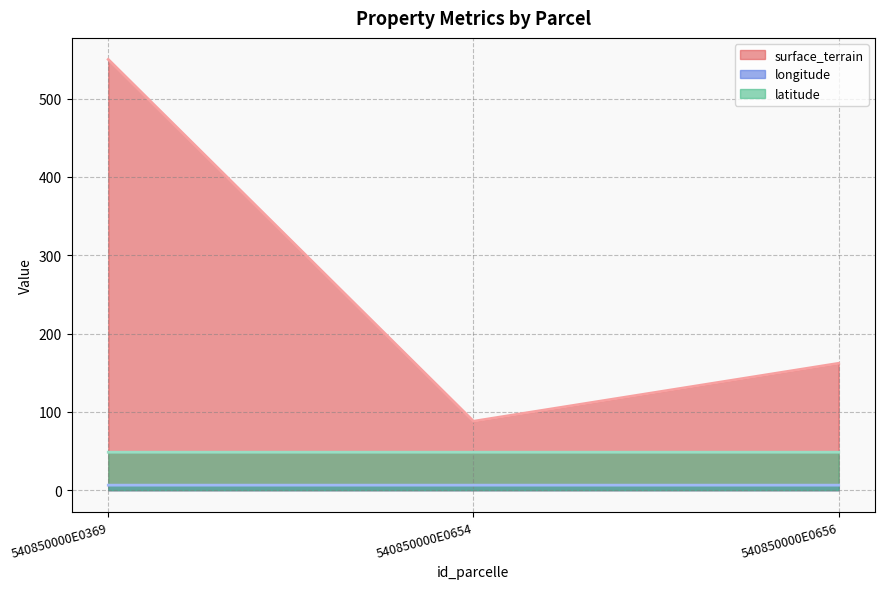

What are all the series names shown in the legend?

surface_terrain, longitude, latitude